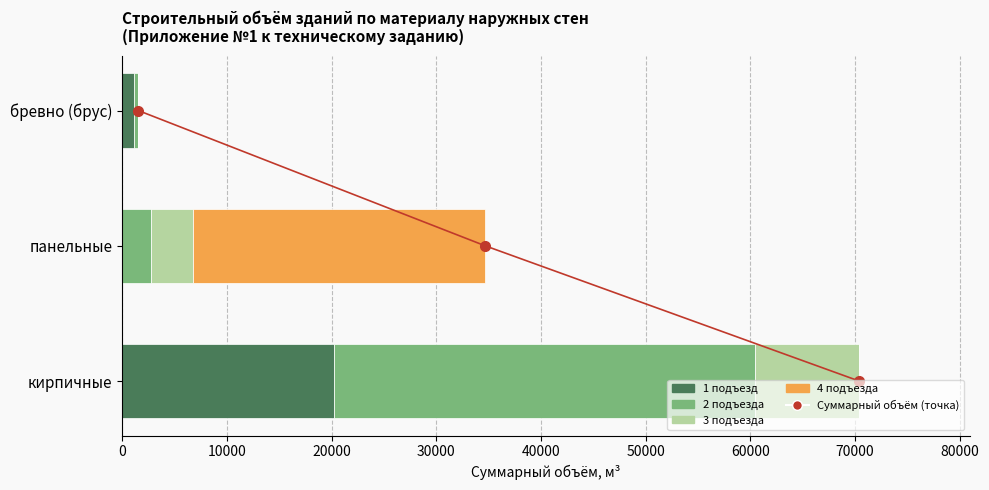

How many categories are shown in the chart?

3